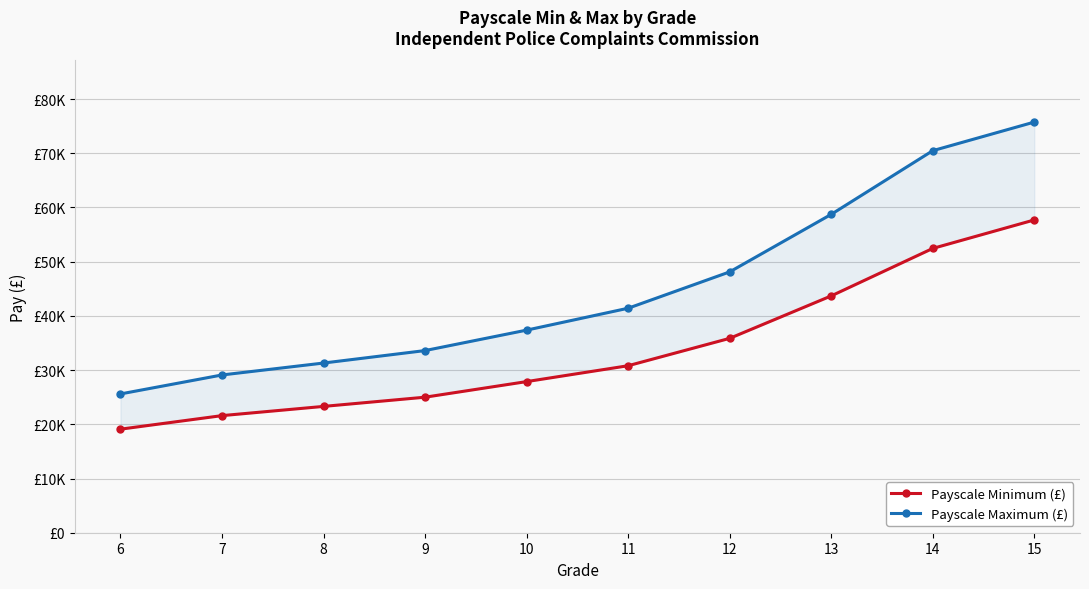

What is the difference between the maximum and second lowest values in the Payscale Minimum (£) series?

36097